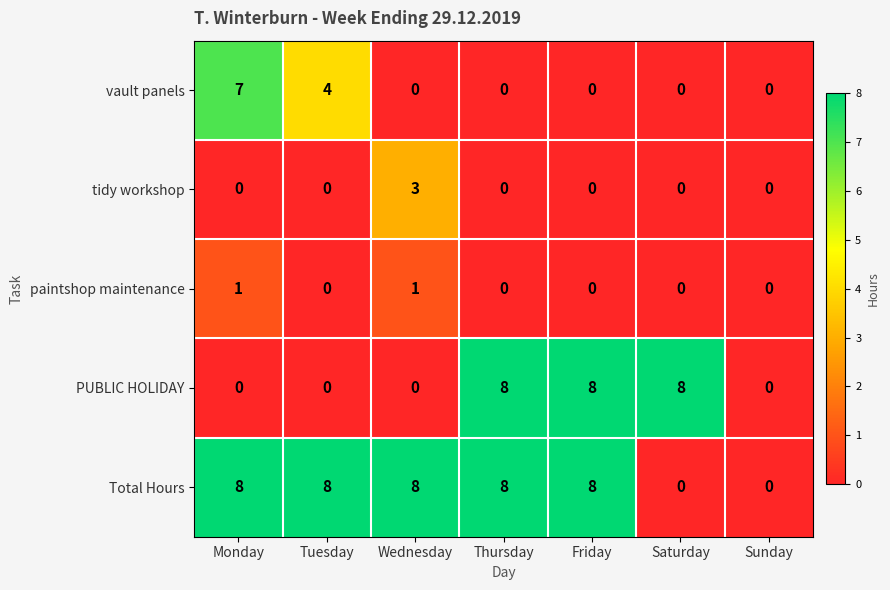

The vault panels series shows 4 at Thursday. True or false?

False